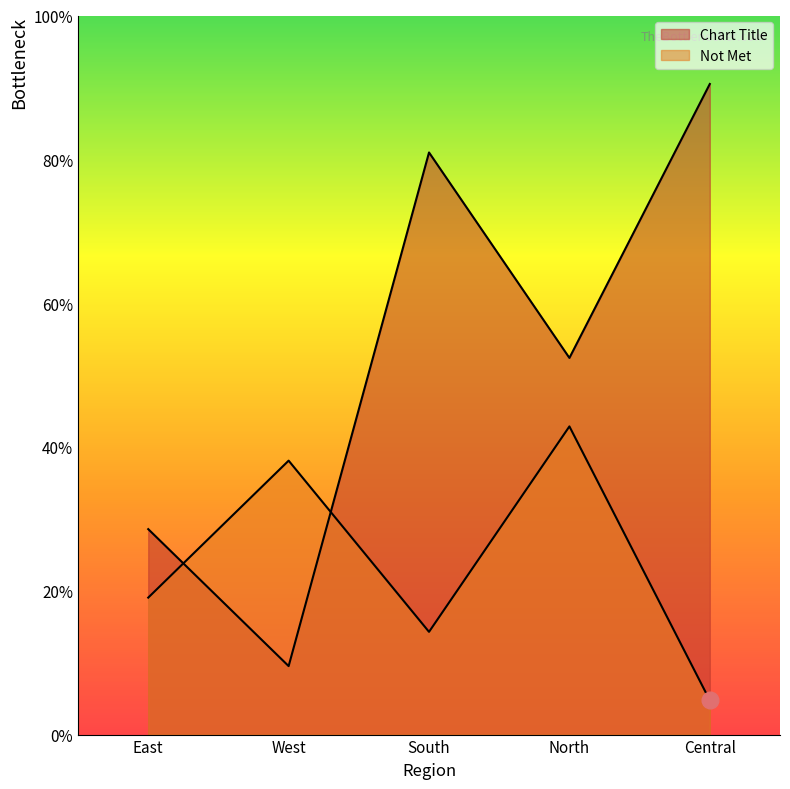

Which series has the widest spread of values?

Chart Title